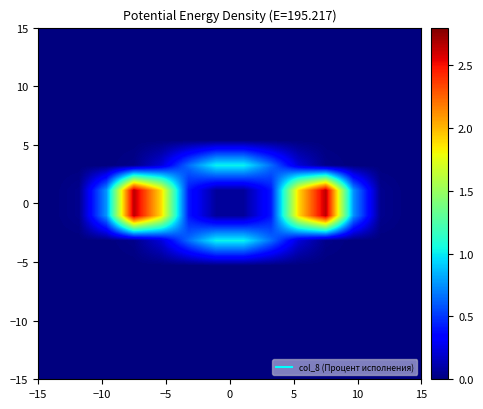

The row_5 series shows 0.0 at 11. True or false?

False